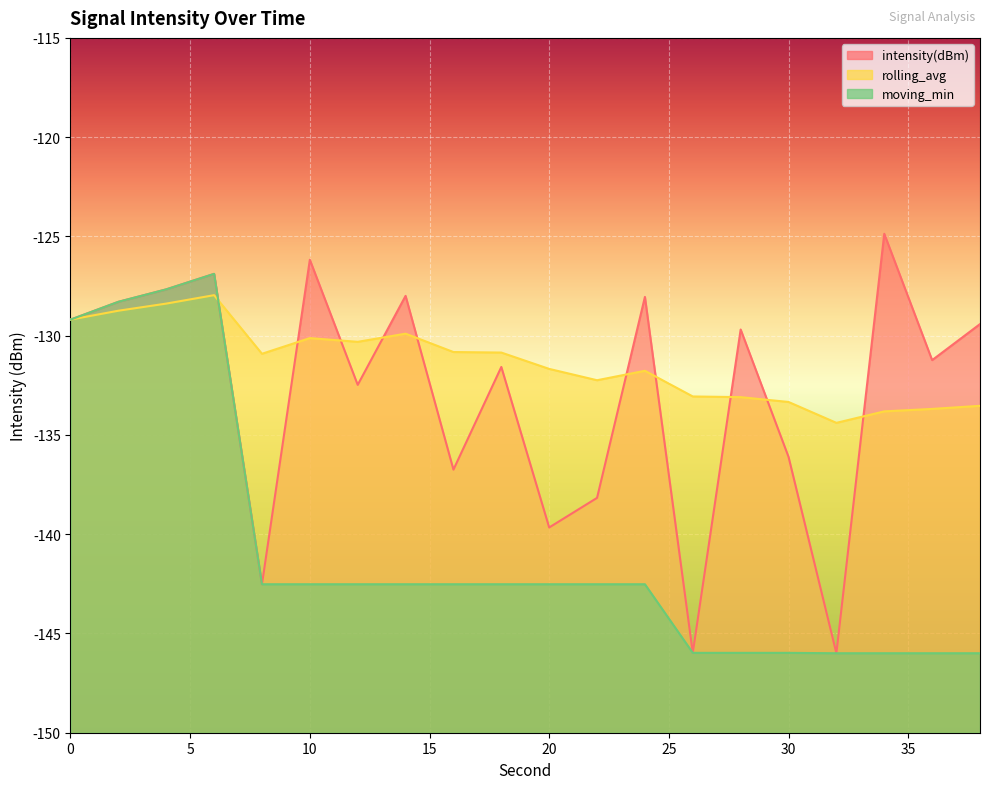

Between which two adjacent categories do rolling_avg and moving_min first intersect?

6 and 8